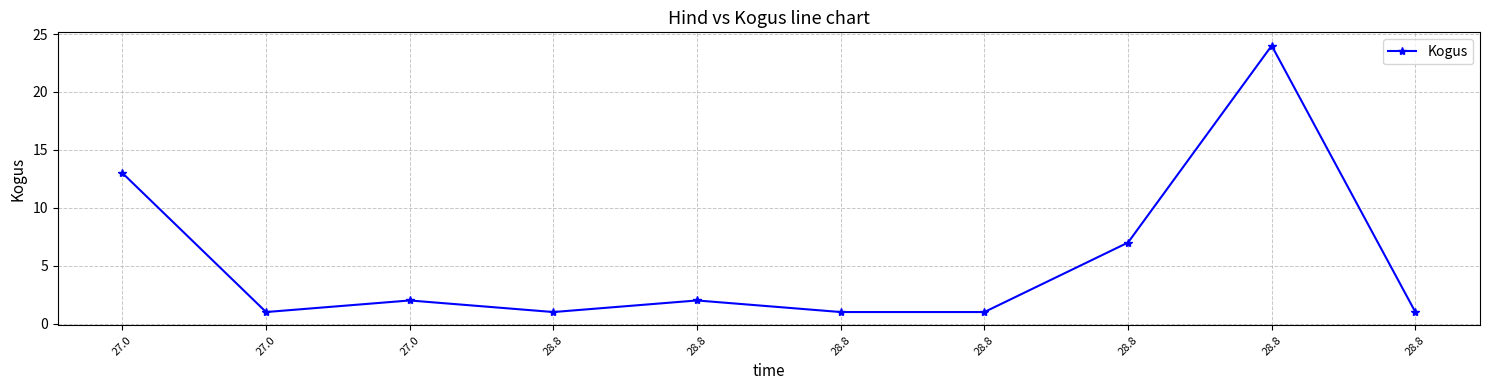

What is the minimum value shown in the chart?

1